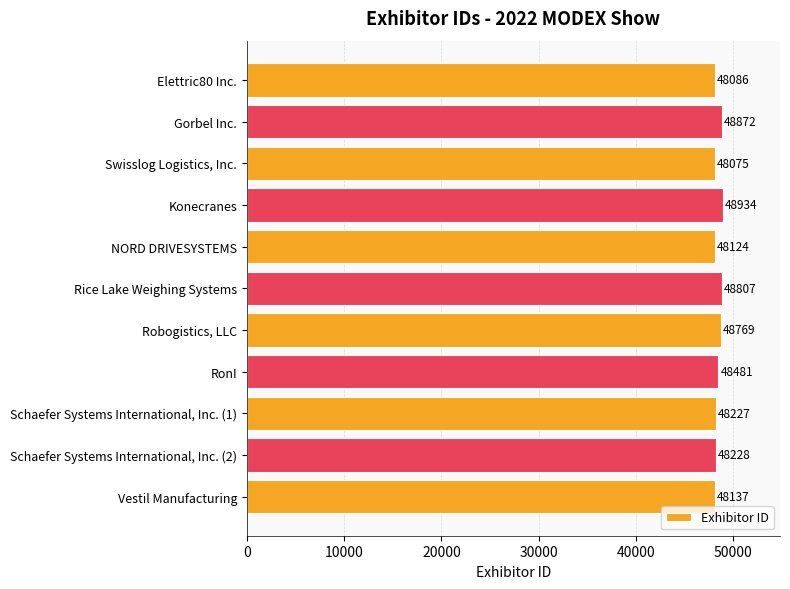

At which category does the chart reach its minimum across all series?

Swisslog Logistics, Inc.